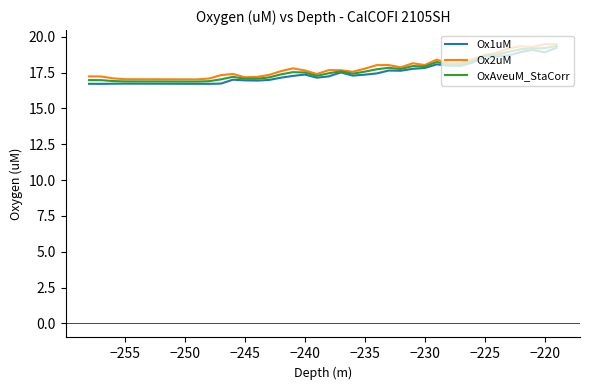

What is the smallest value displayed?

16.7